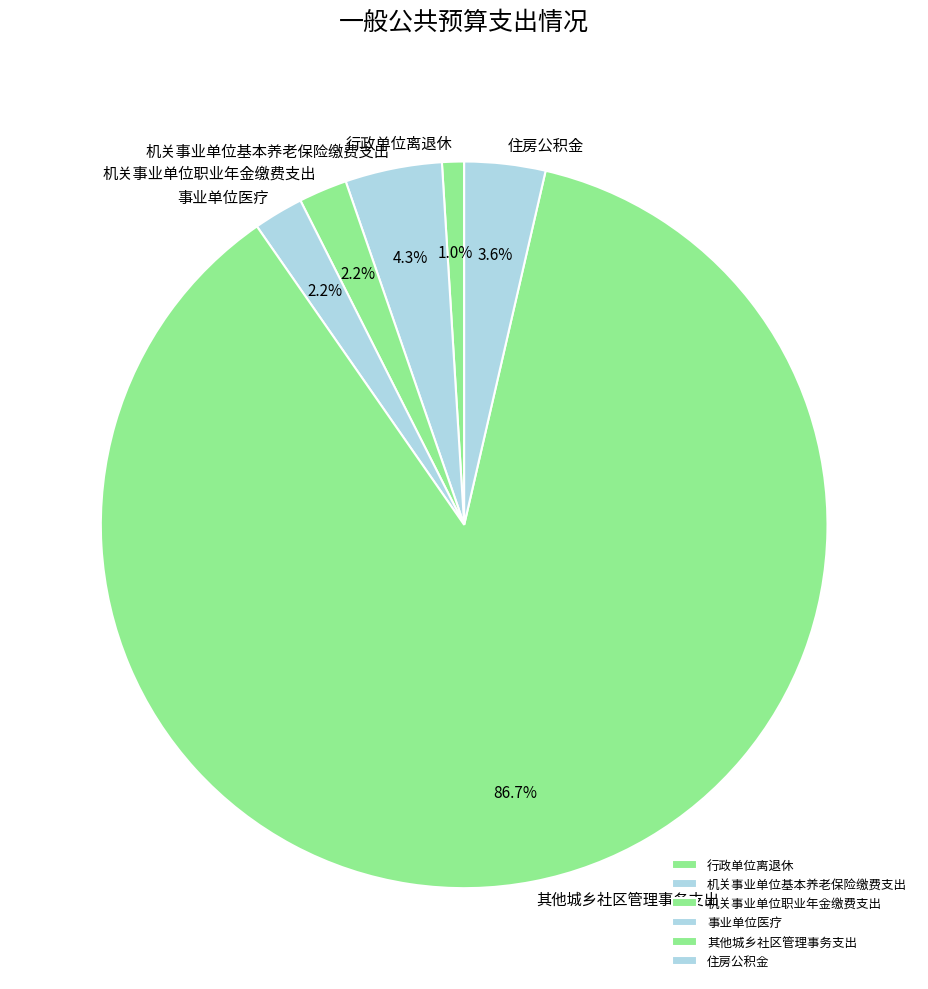

Which category has the biggest portion of the pie?

其他城乡社区管理事务支出